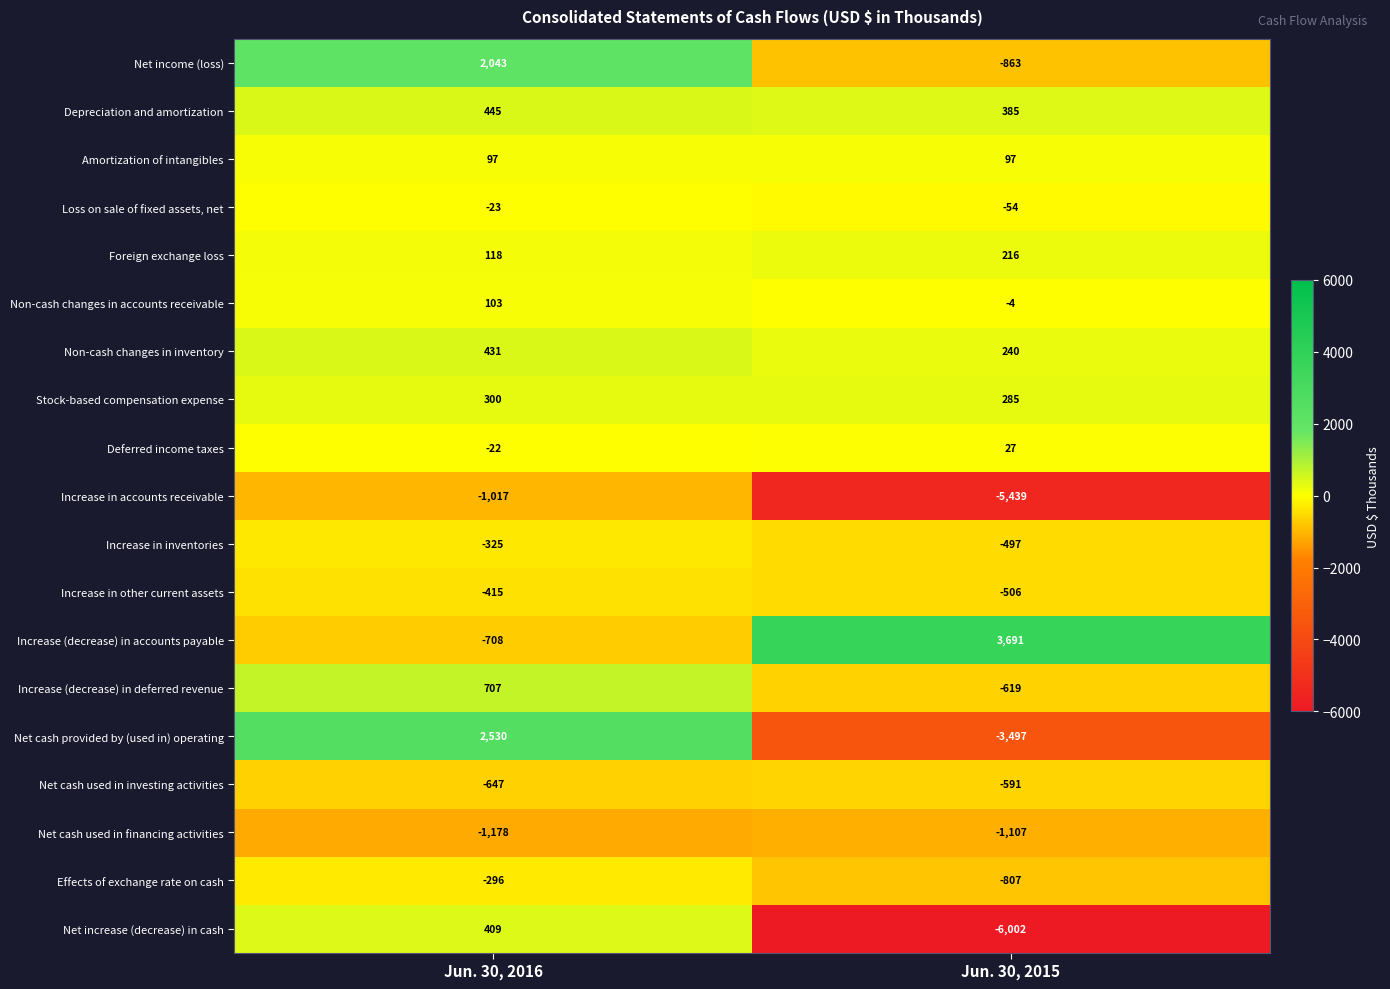

What is the spread (max minus min) of values at Jun. 30, 2016?

3708